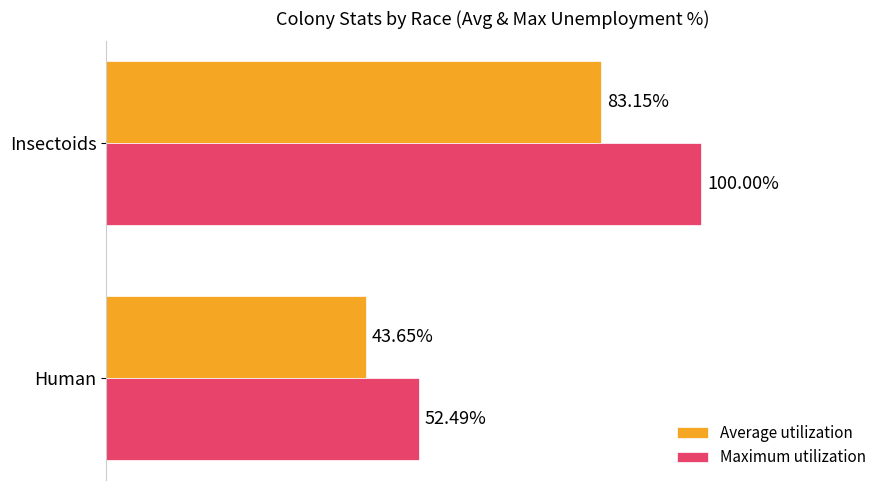

Where is Maximum utilization nearest to the value 76?

Human